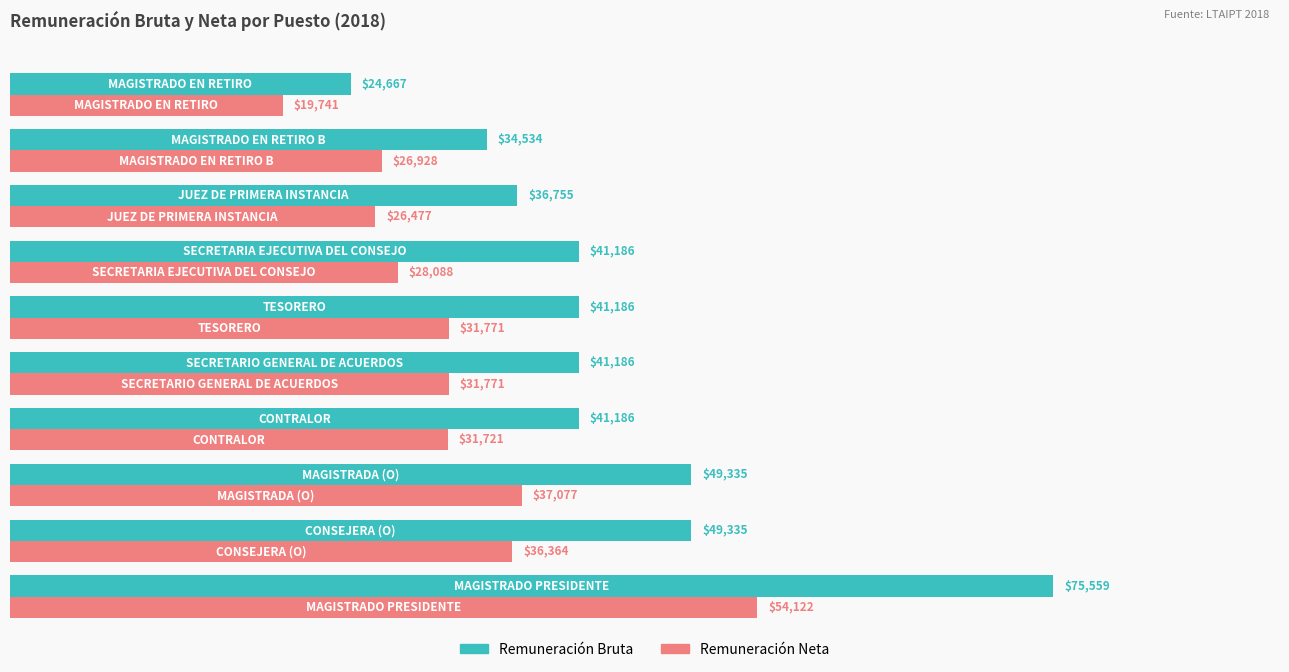

What is the maximum value shown in the chart?

75558.7